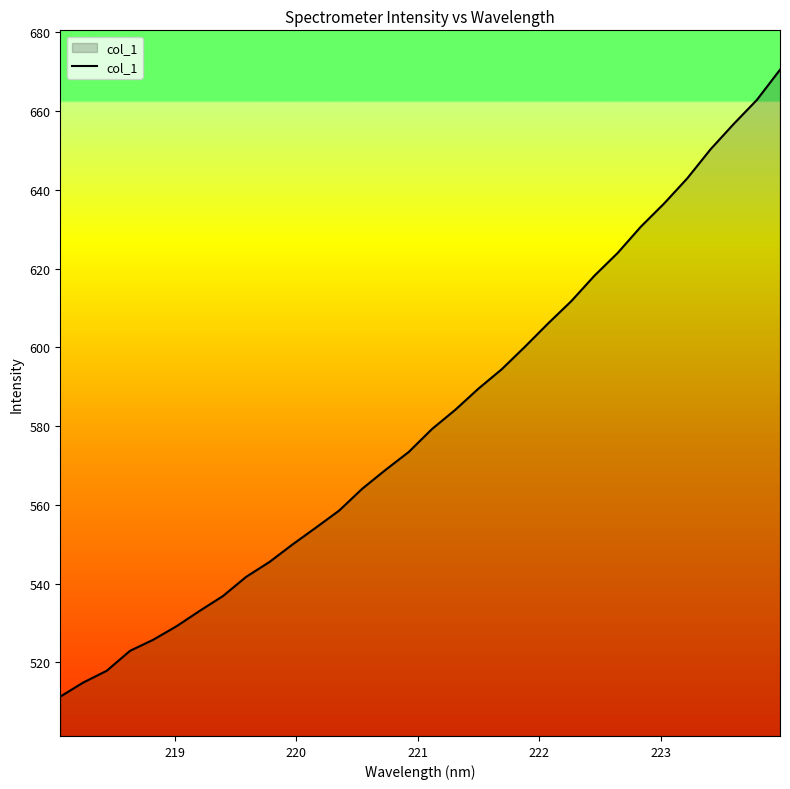

What is the smallest value displayed?

511.3